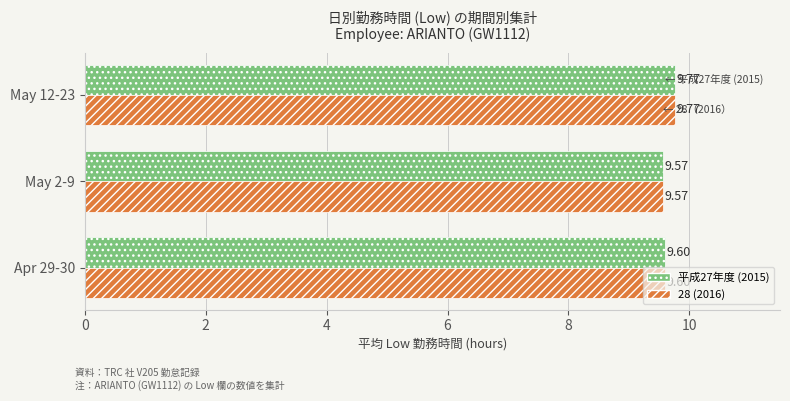

What is the total value across all series at Apr 29-30?

19.2